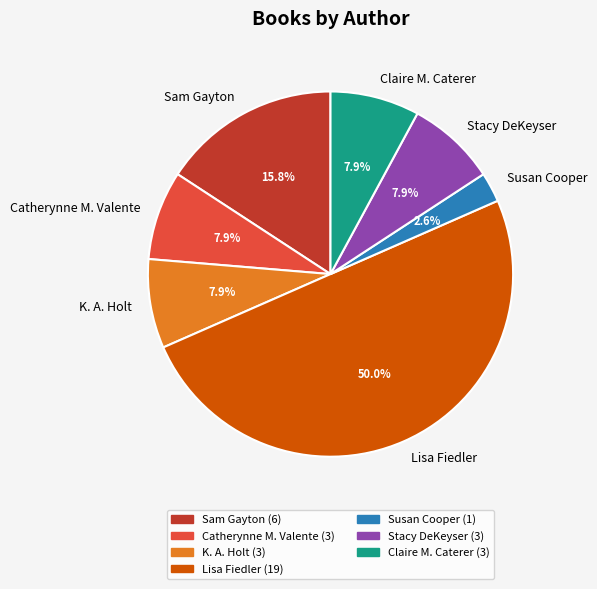

Which category has the smallest portion of the pie?

Susan Cooper